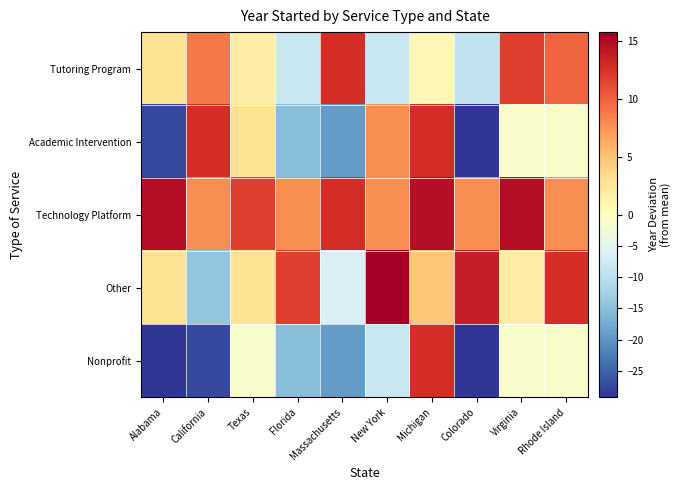

At which category is the sum across all series the highest?

Michigan